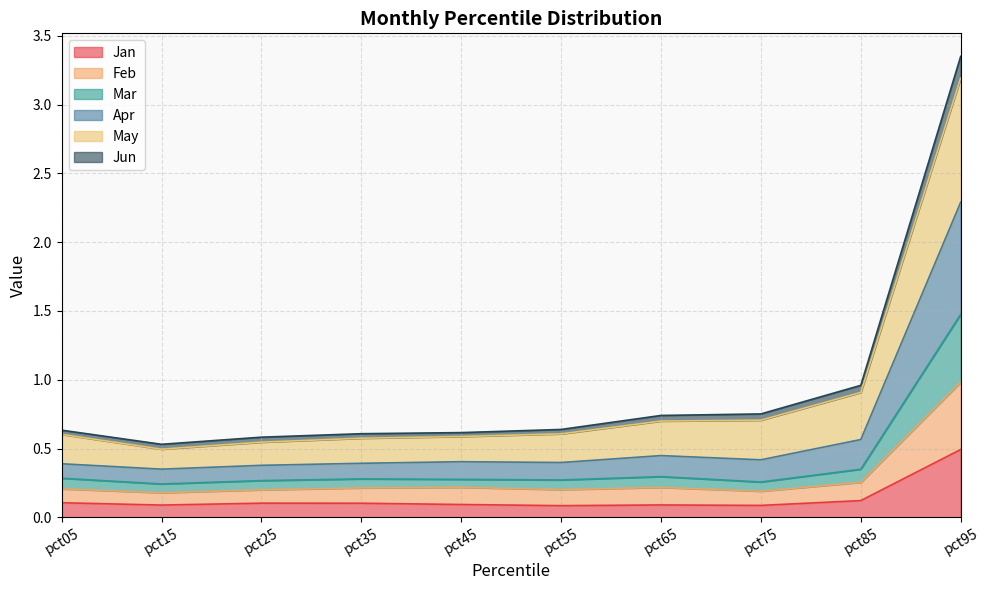

How many data points does each series have?

10